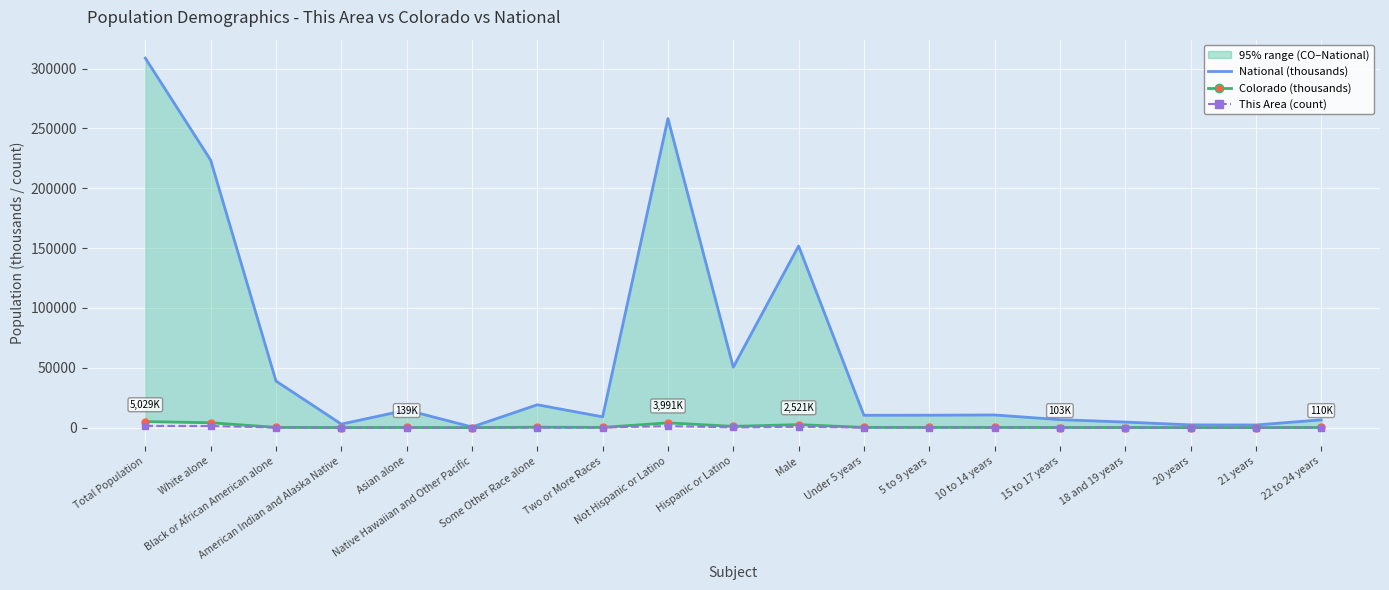

What is the sum of all Colorado (thousands) values?

18490.1